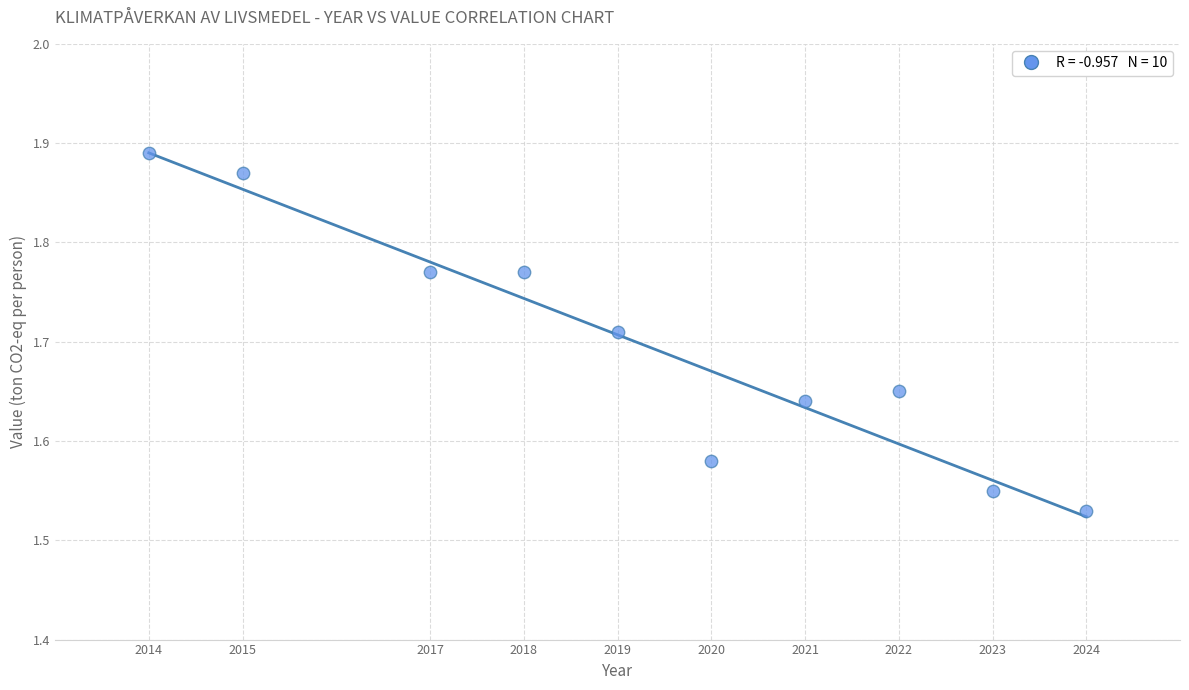

What is the range of X values (max minus min)?

10.0